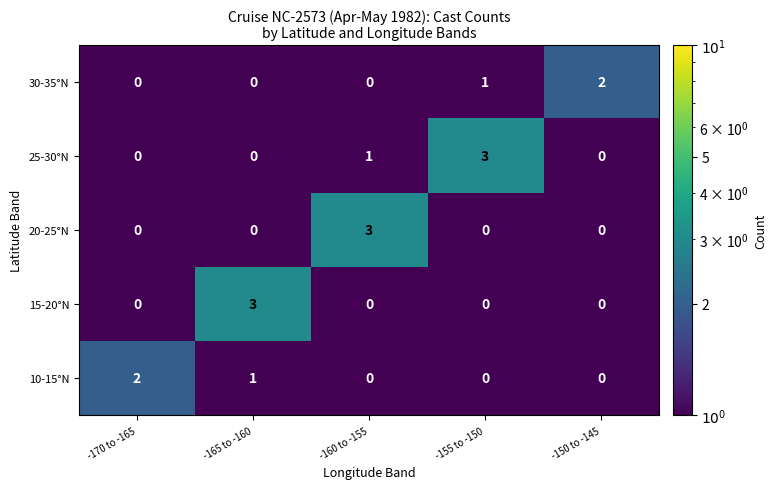

Which series has the largest total across all categories?

25-30°N